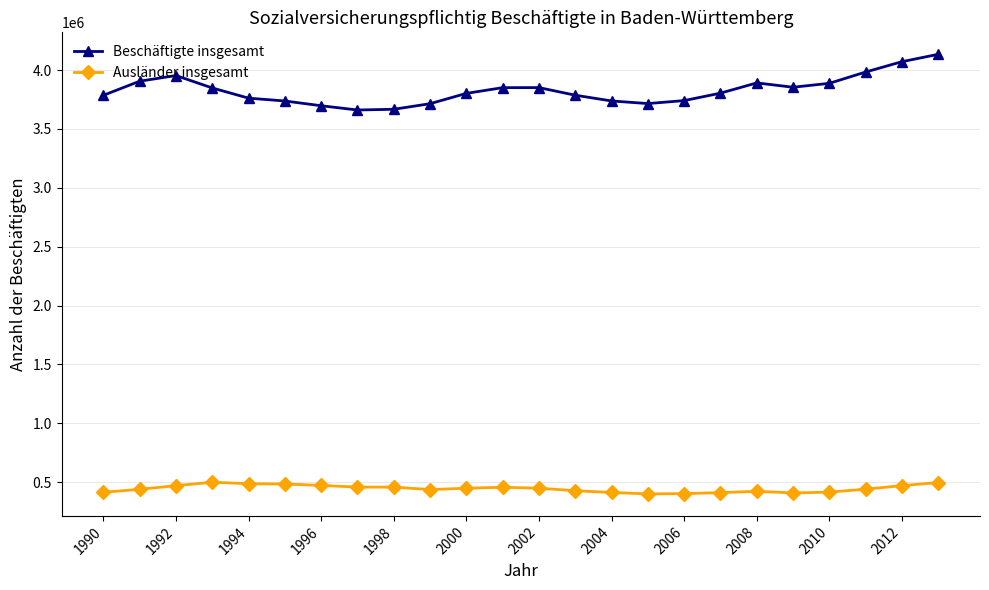

How many series are shown in this chart?

2